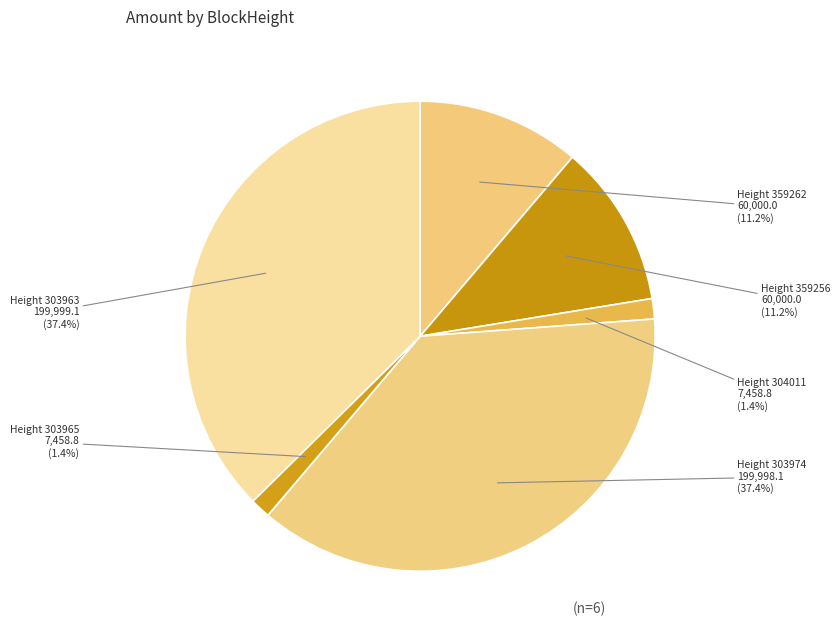

Which has a higher value, Height 303965 or Height 303963?

Height 303963